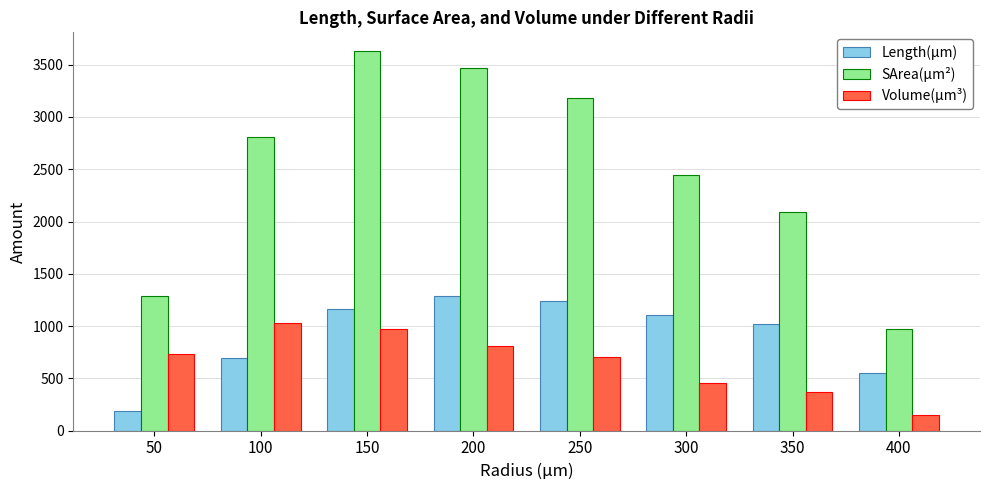

Where does the Volume(µm³) series first go above 733?

50